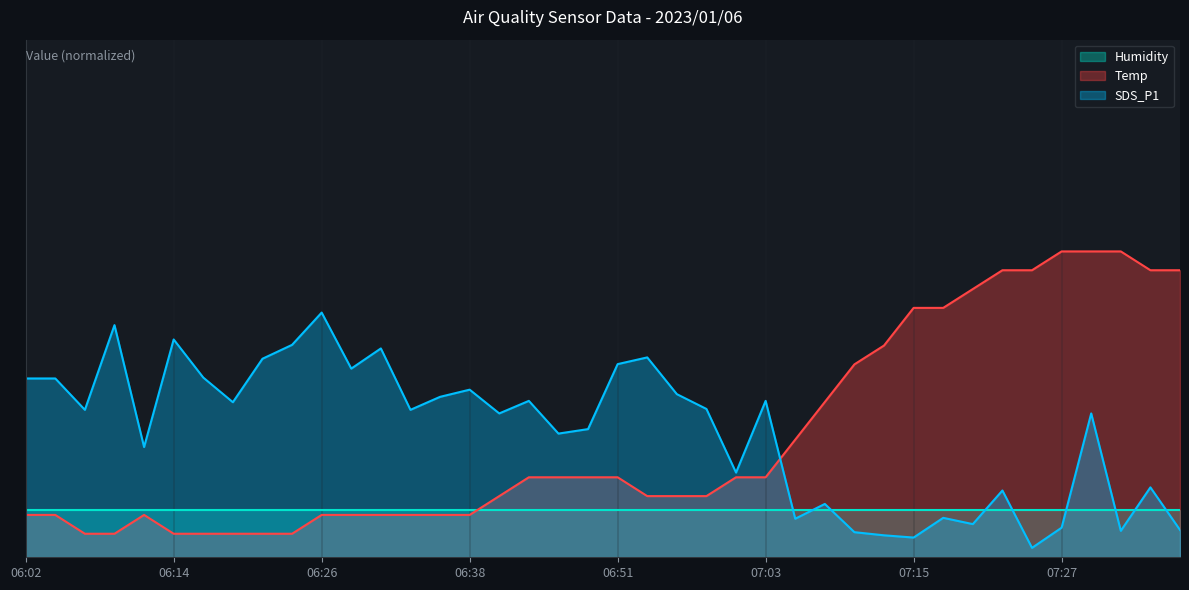

True or false: SDS_P1 has a value of 7.8 at 07:37.

False